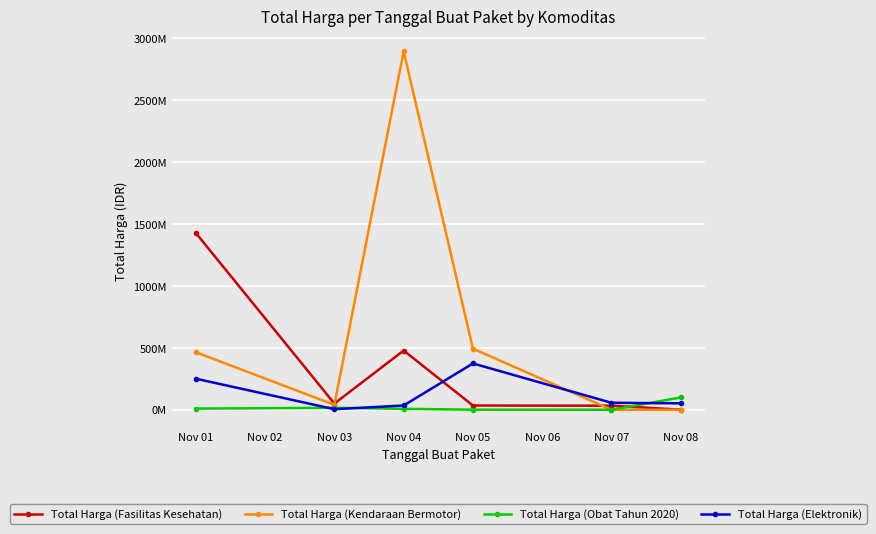

Reading left to right, list all the values displayed in this chart.

Total Harga (Fasilitas Kesehatan): 1425867900	49730040	477600000	34000000	32441200	577875
Total Harga (Kendaraan Bermotor): 464002100	39440000	2892122000	493000000	0	0
Total Harga (Obat Tahun 2020): 9180000	15513960	7401240	333600	78000	98772570
Total Harga (Elektronik): 250350000	4350000	34292000	373404000	56152800	51601000